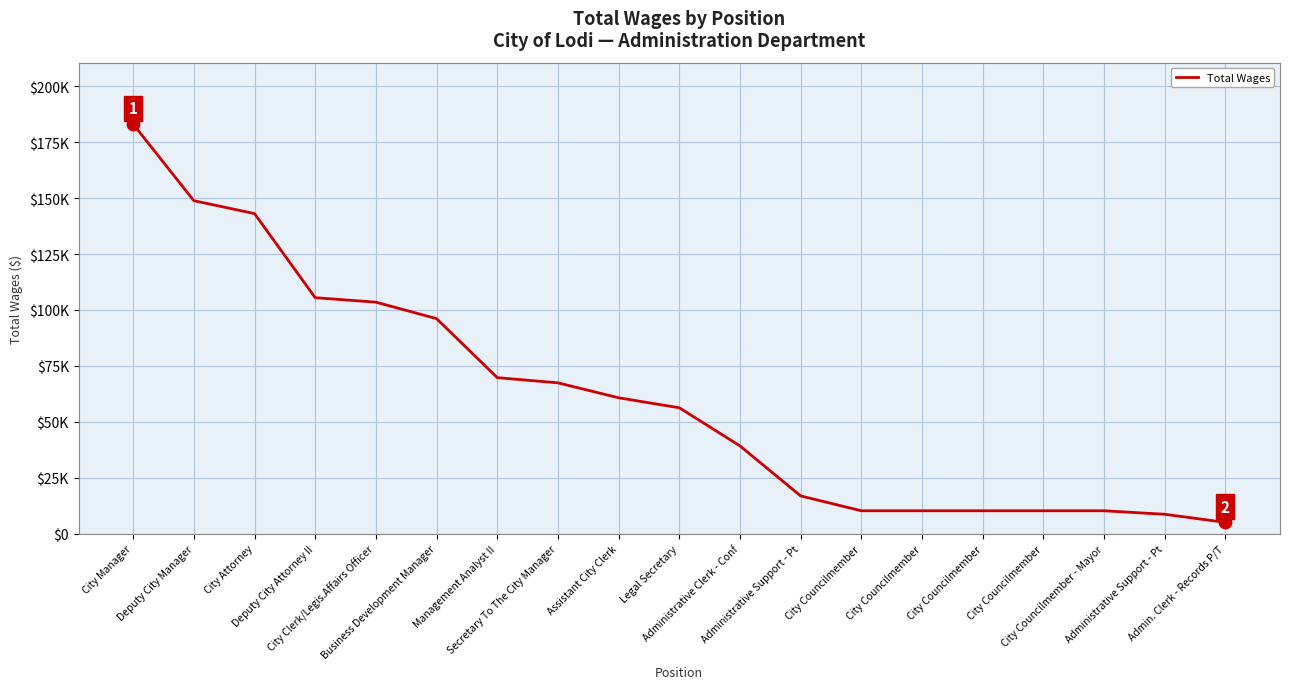

What is the change in value from City Attorney to Administrative Clerk - Conf?

-103752